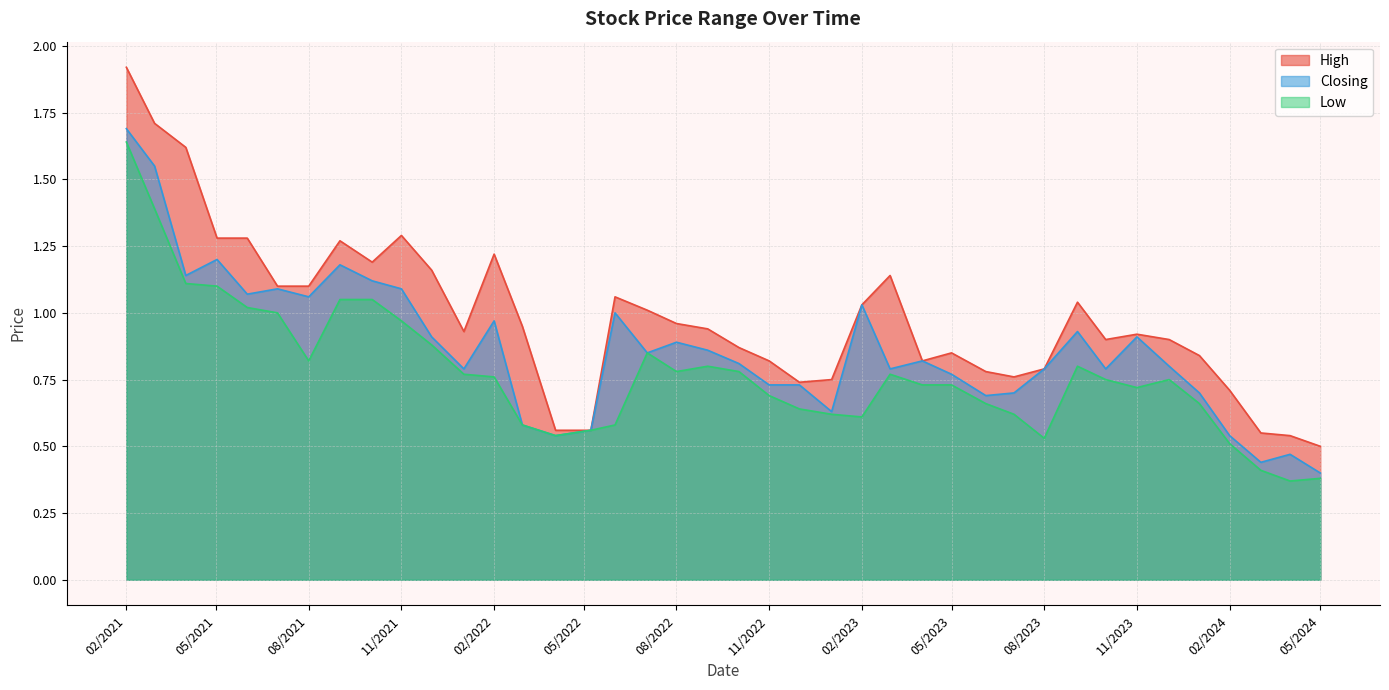

What is the total value across all series at 01/12/2021?

3.0